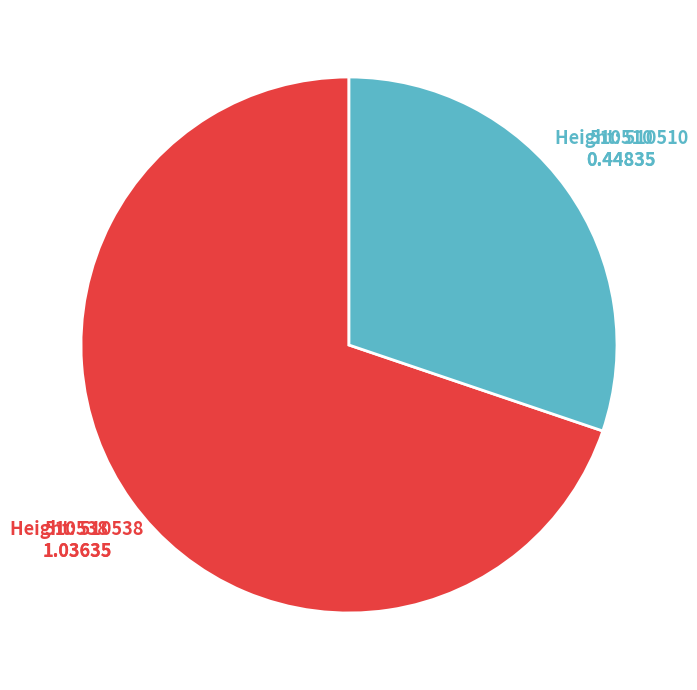

Count the number of slices in the pie.

2